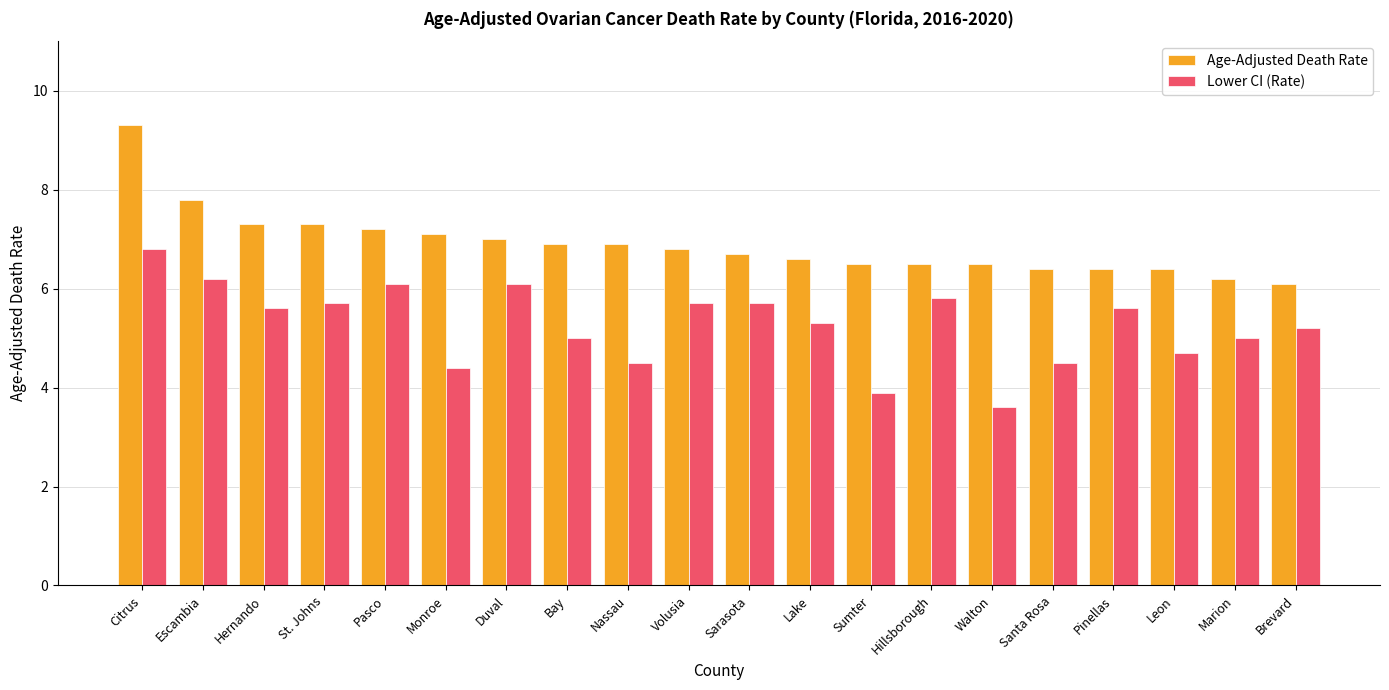

What is the smallest value displayed?

3.6